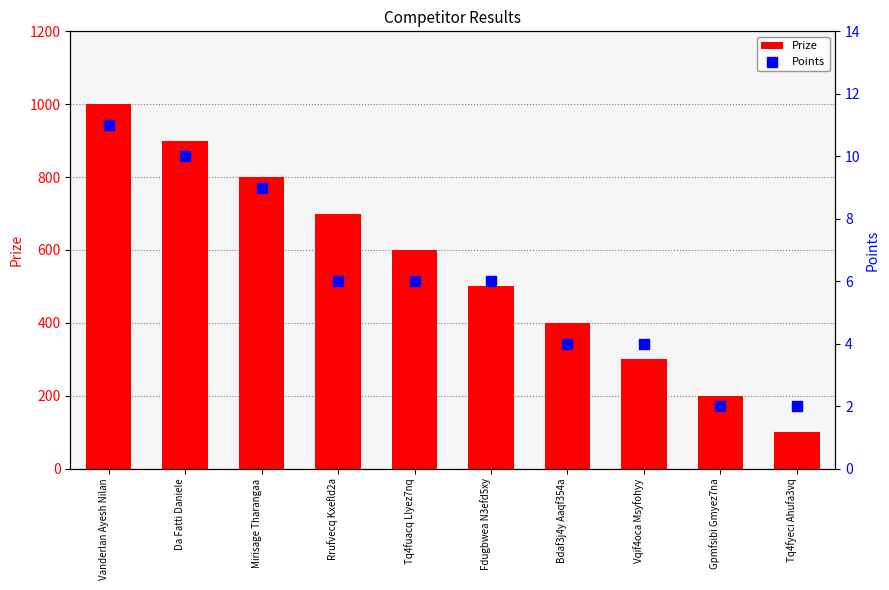

Which series has the widest spread of Y values?

Prize